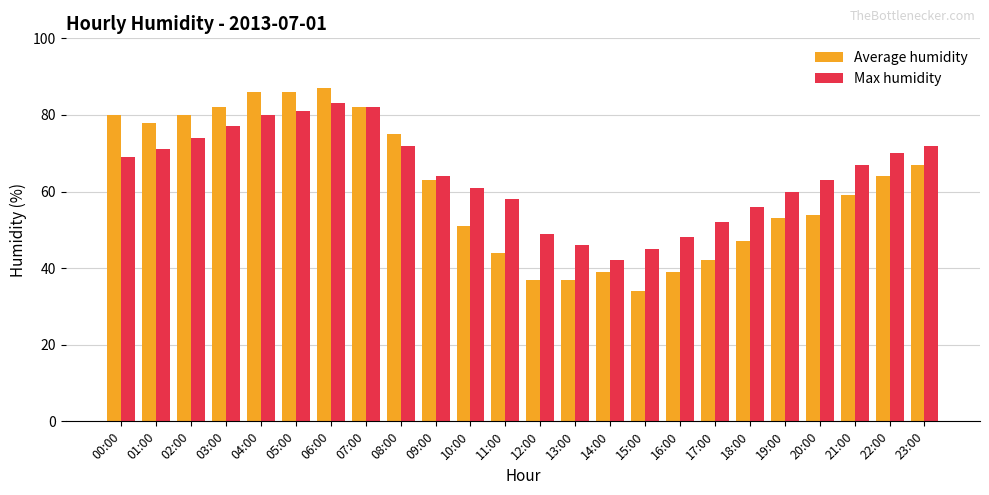

Which series has the largest range (max minus min)?

Average humidity